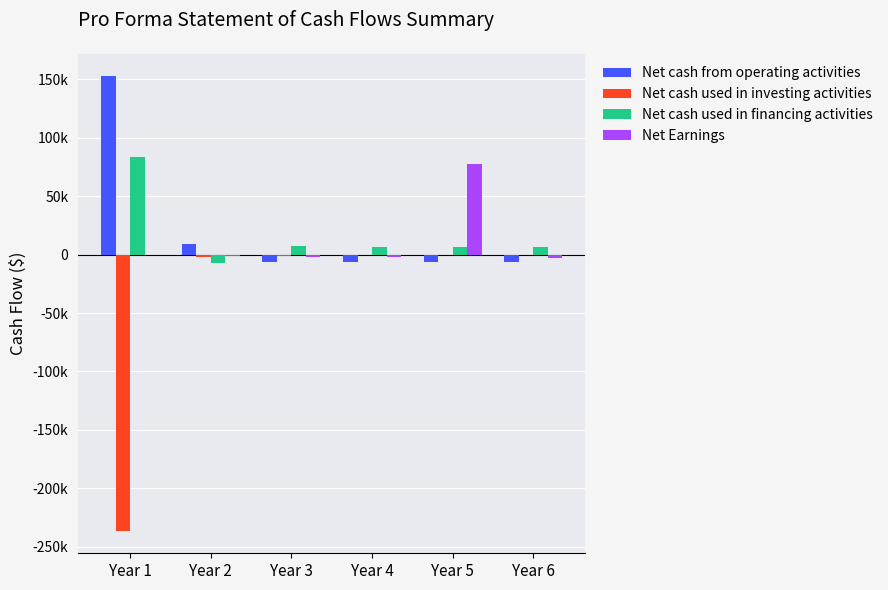

What are all the series names shown in the legend?

Net cash from operating activities, Net cash used in investing activities, Net cash used in financing activities, Net Earnings